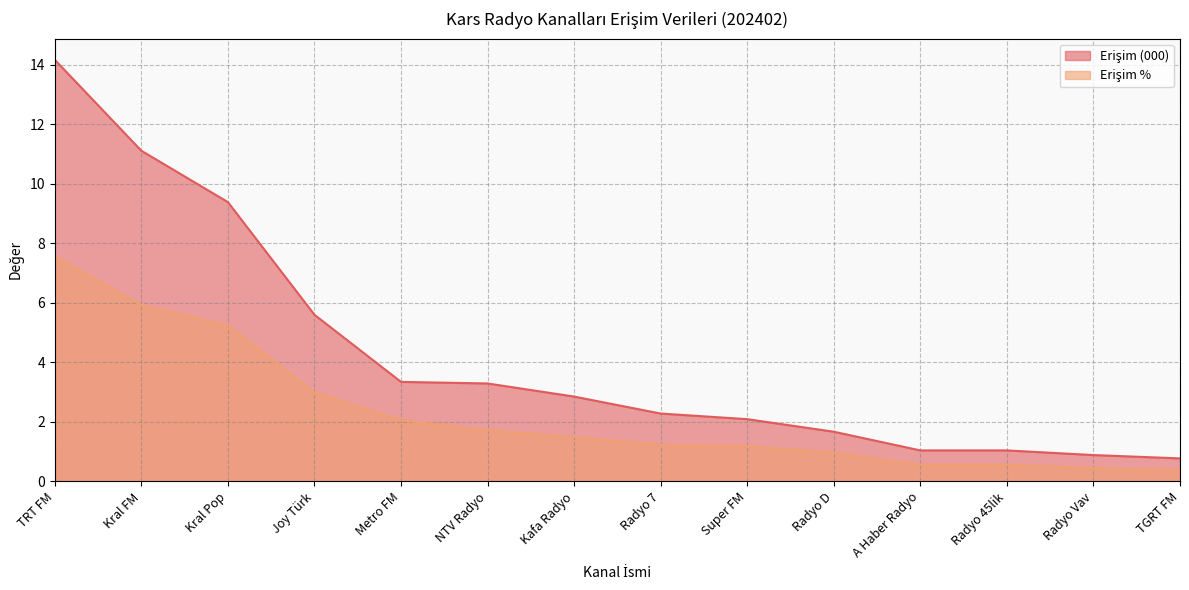

What is the maximum value for Erişim %?

7.6